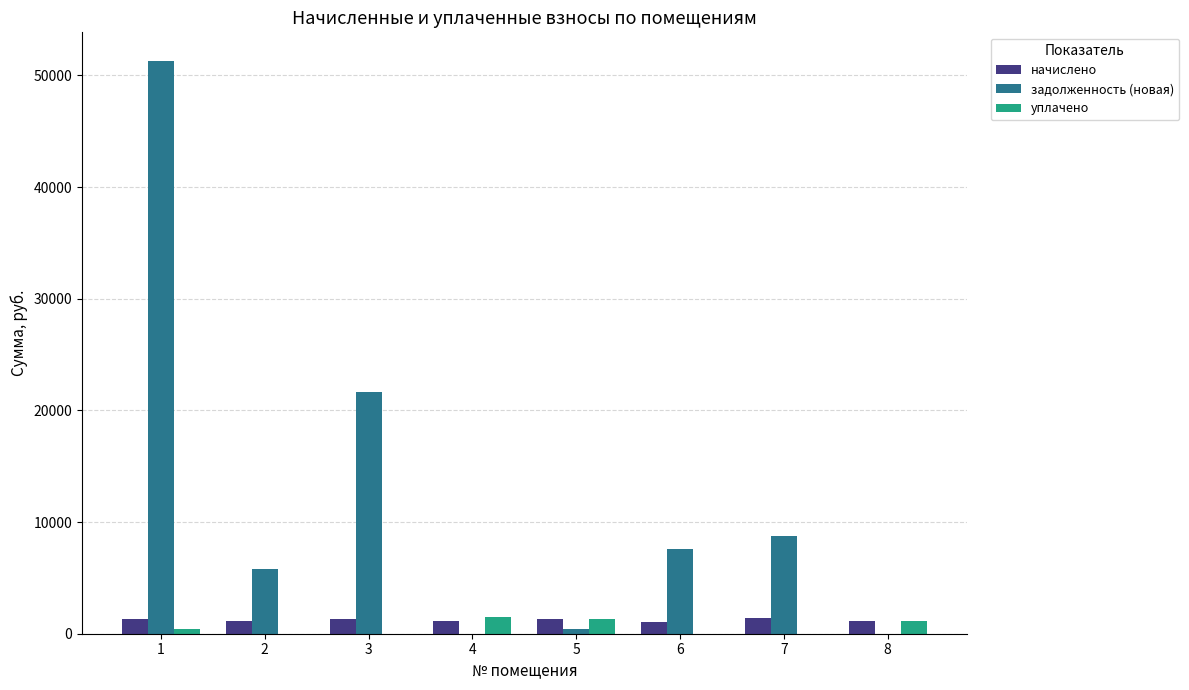

Is the value of уплачено at 3 greater than the value of начислено at 1?

No